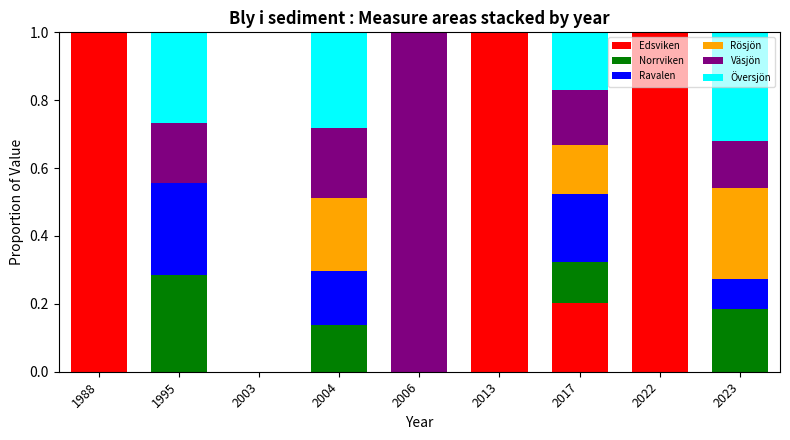

What are all the series names shown in the legend?

Edsviken, Norrviken, Ravalen, Rösjön, Väsjön, Översjön